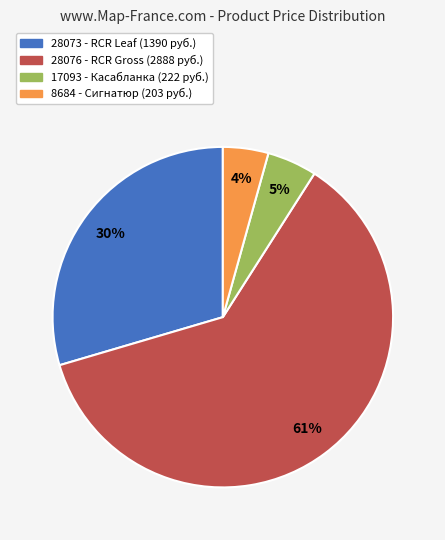

Is there a majority slice in this chart?

Yes